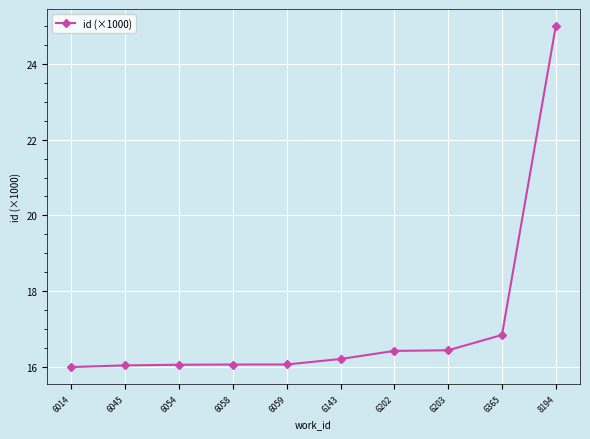

At which label is the value closest to 20?

6365